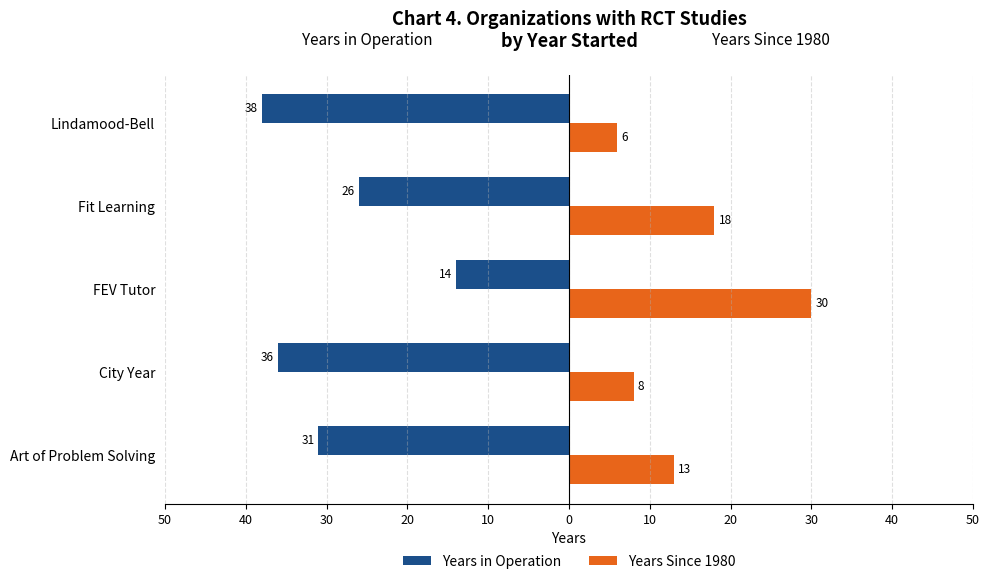

What are all the series names shown in the legend?

Years in Operation, Years Since 1980